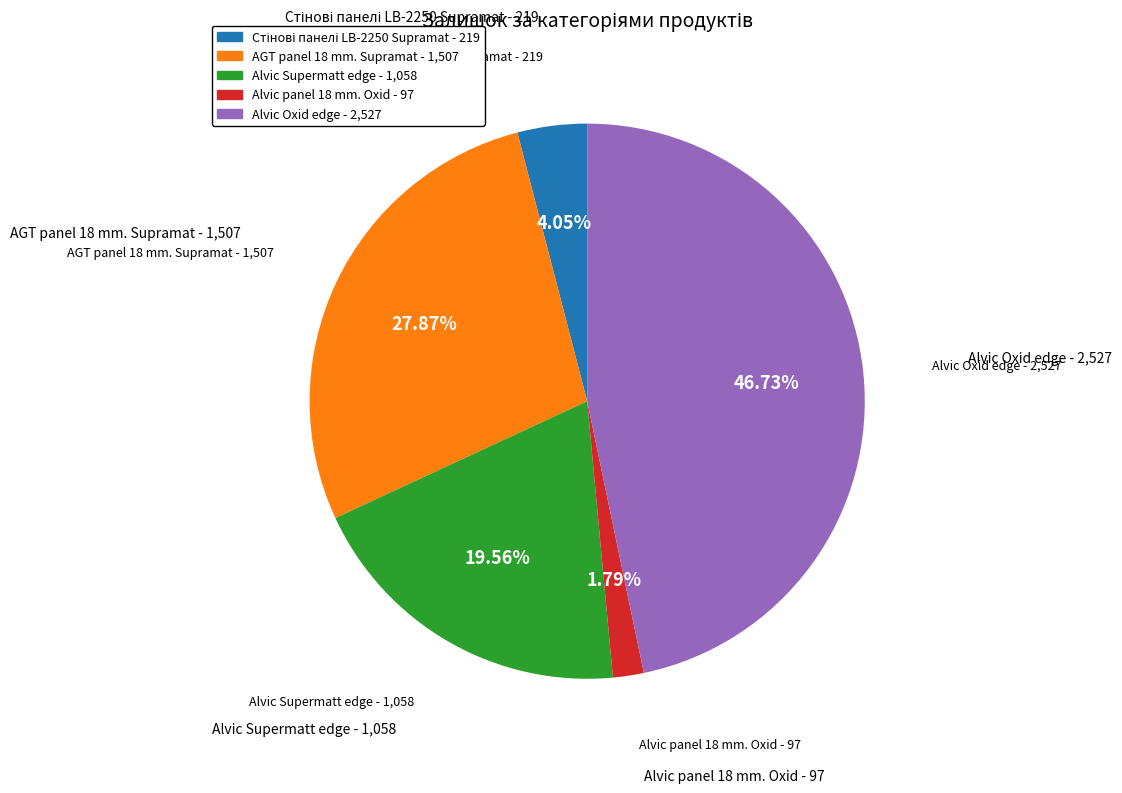

Which category has the biggest portion of the pie?

Alvic Oxid edge